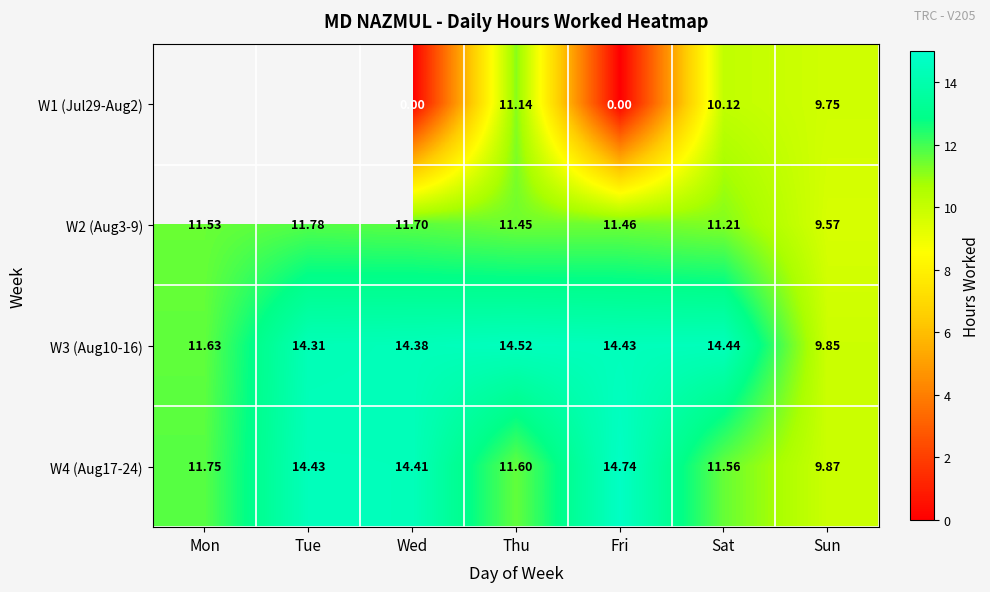

The value of W4 (Aug17-24) at Fri is 14.7. True or false?

True